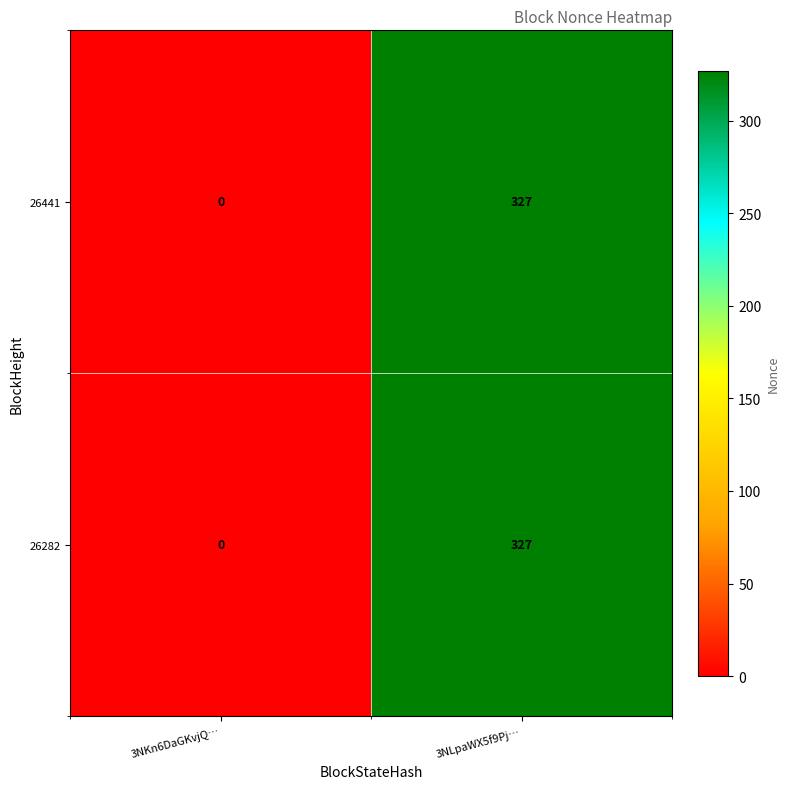

What is the sum of the 26441 values at 3NLpaWX5f9Pj… and 3NKn6DaGKvjQ…?

327